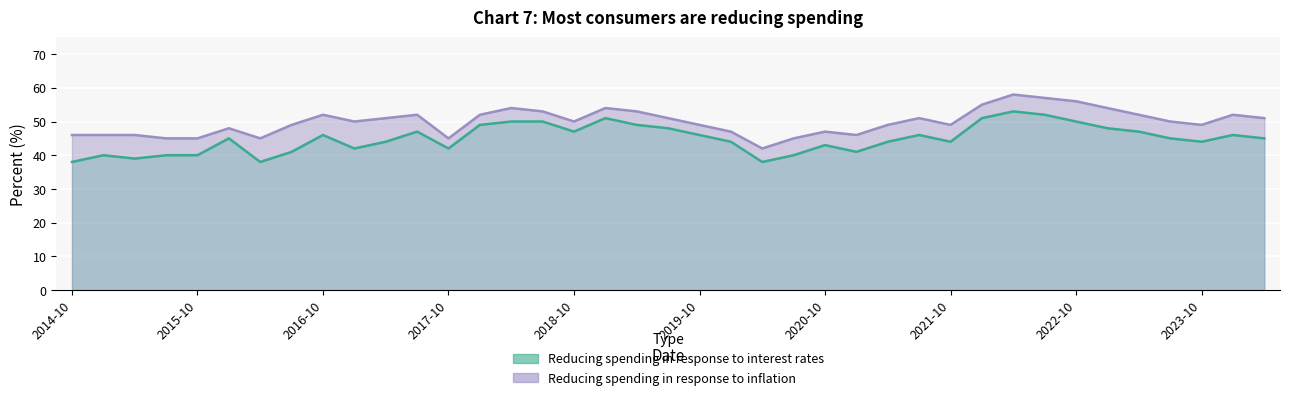

Reading right to left, what are all the values shown in this chart?

Reducing spending in response to interest rates: 45	46	44	45	47	48	50	52	53	51	44	46	44	41	43	40	38	44	46	48	49	51	47	50	50	49	42	47	44	42	46	41	38	45	40	40	39	40	38
Reducing spending in response to inflation: 51	52	49	50	52	54	56	57	58	55	49	51	49	46	47	45	42	47	49	51	53	54	50	53	54	52	45	52	51	50	52	49	45	48	45	45	46	46	46